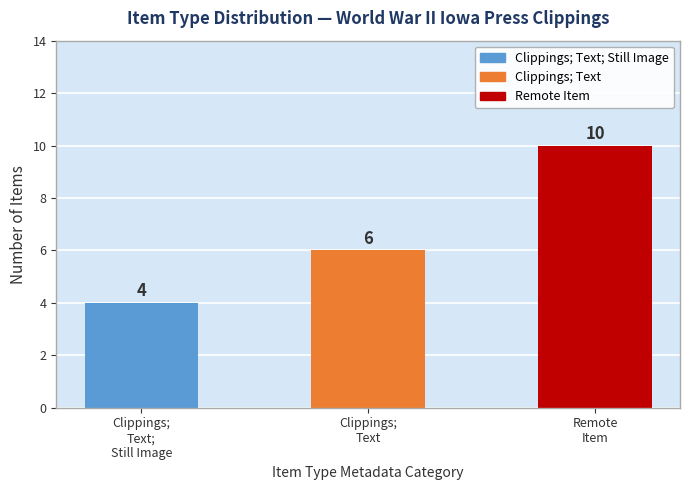

Rank the categories by value from lowest to highest.

Clippings;
Text;
Still Image, Clippings;
Text, Remote
Item